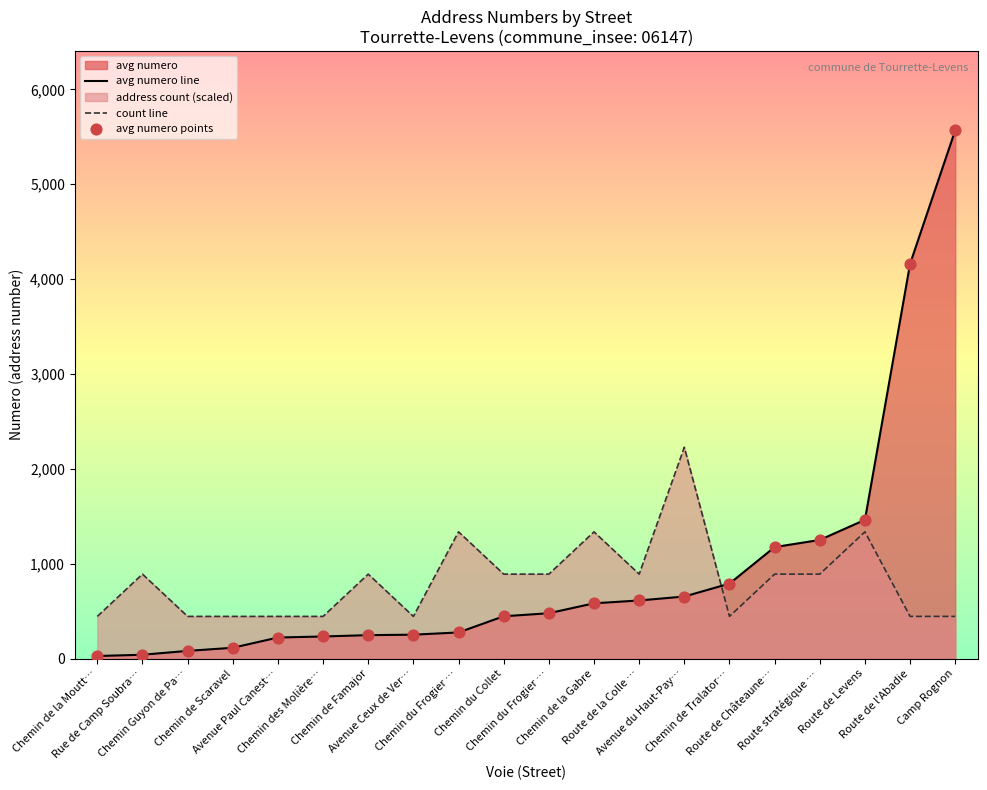

Which series has the widest spread of Y values?

avg numero line